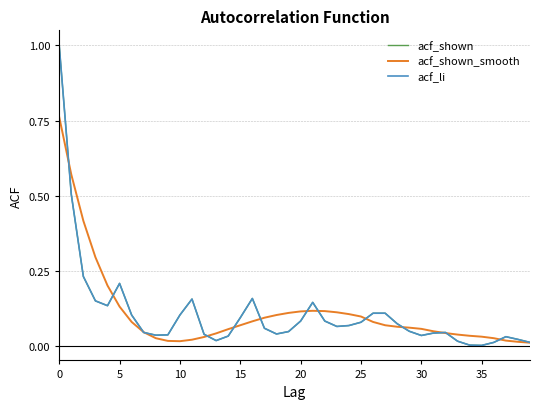

Does the chart have visible grid lines?

Yes